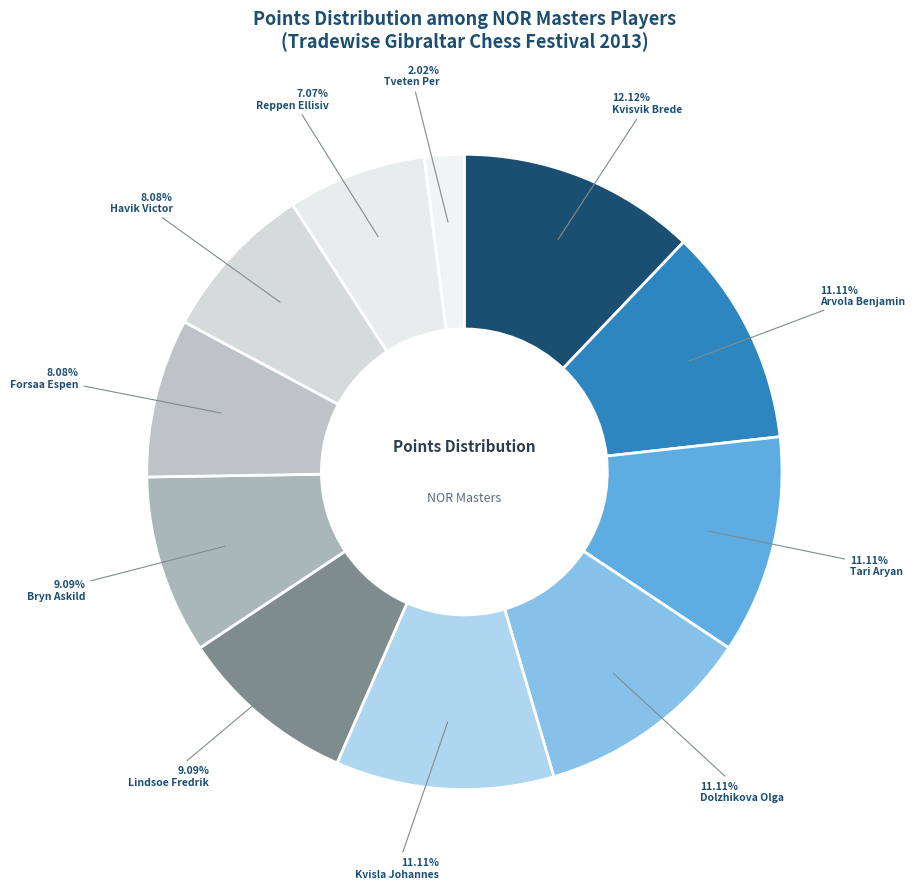

Which slice is the smallest?

Tveten Per